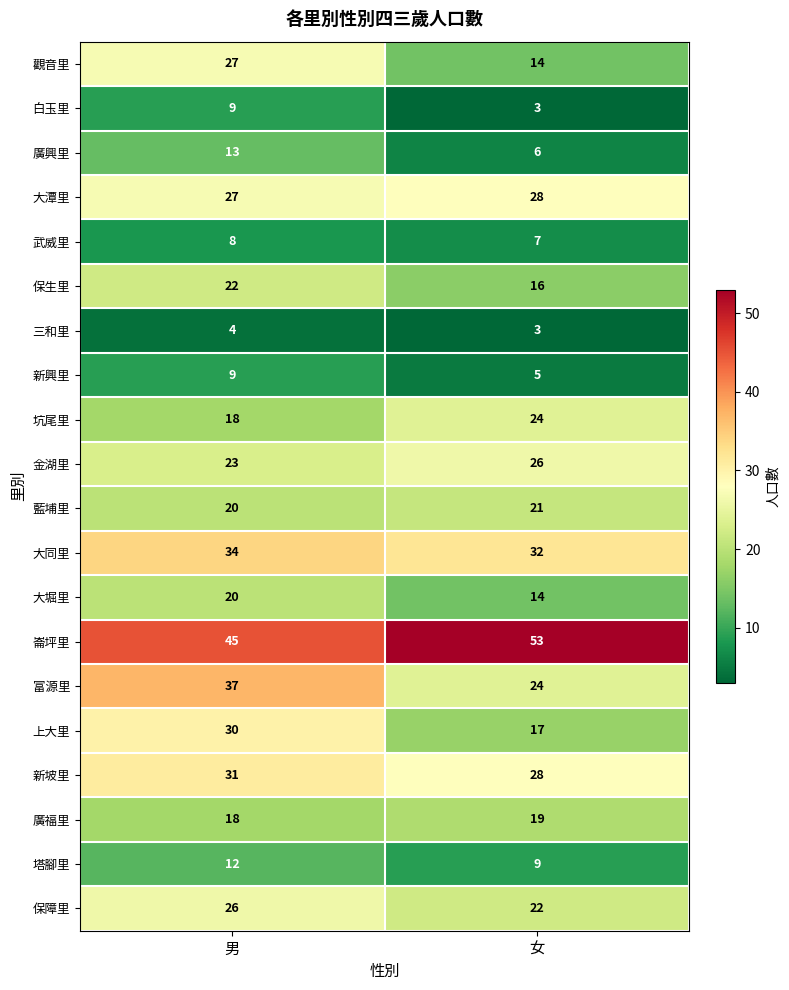

At which category is the sum across all series the highest?

男